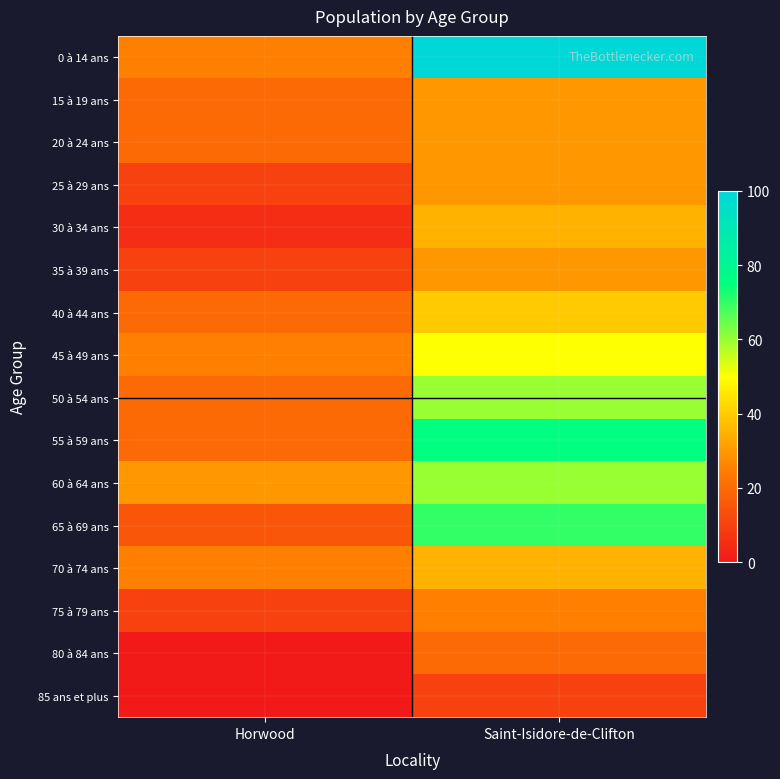

What is the spread (max minus min) of values at Horwood?

30